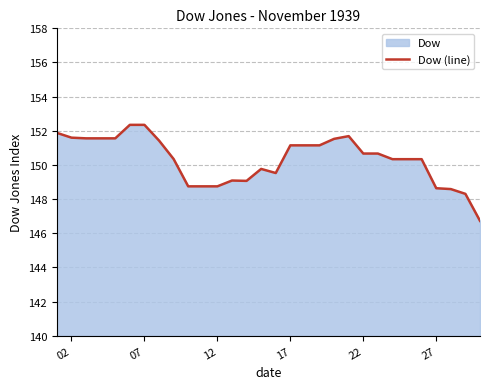

Does the chart display data point markers on the line(s)?

No